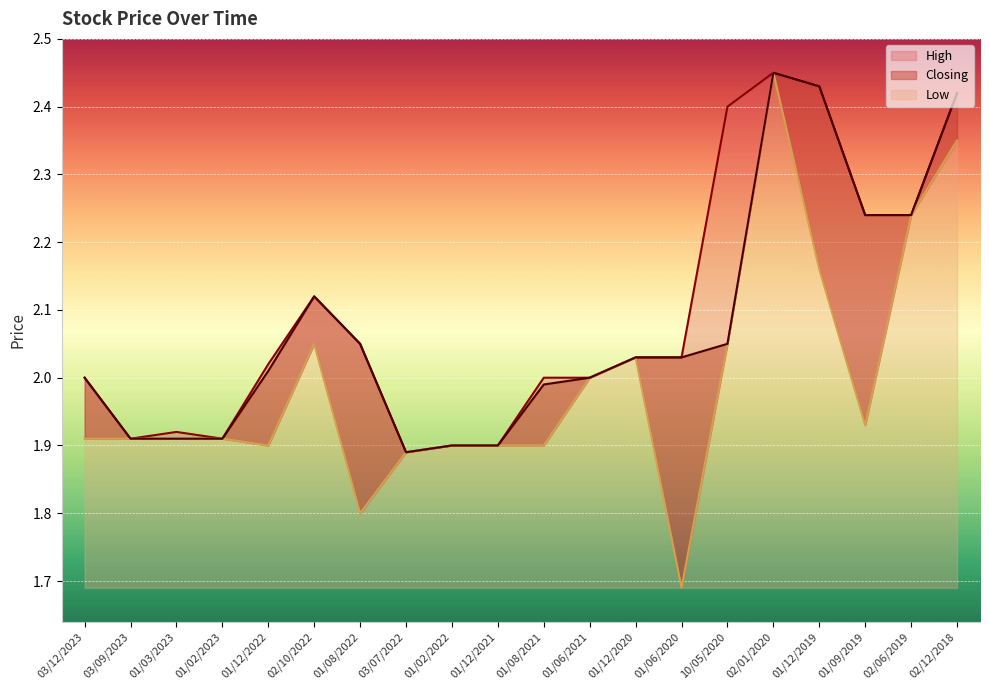

True or false: High has a value of 2.0 at 01/08/2022.

True